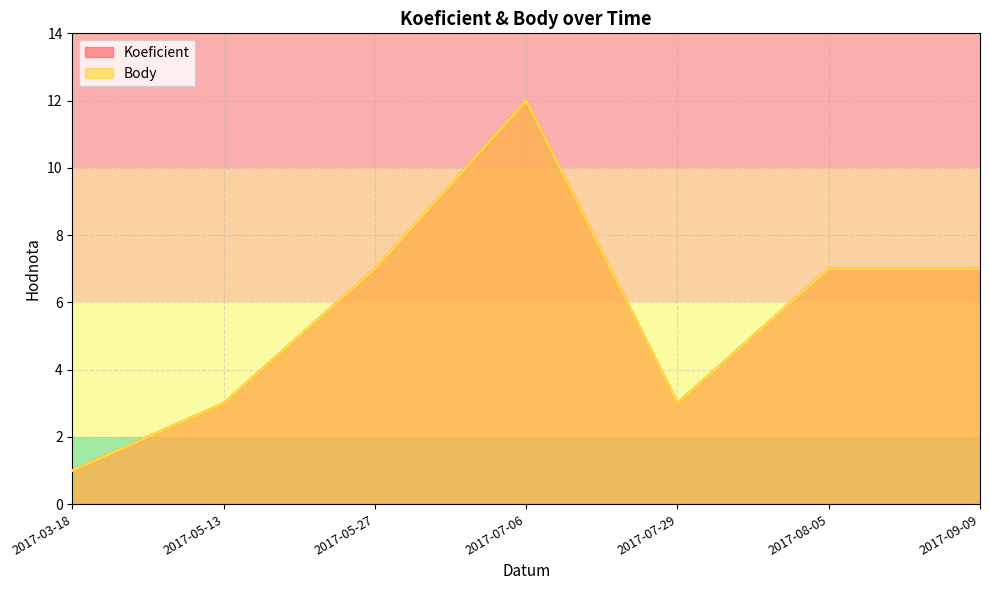

Between 2017-03-18 and 2017-05-13, which is larger?

2017-05-13